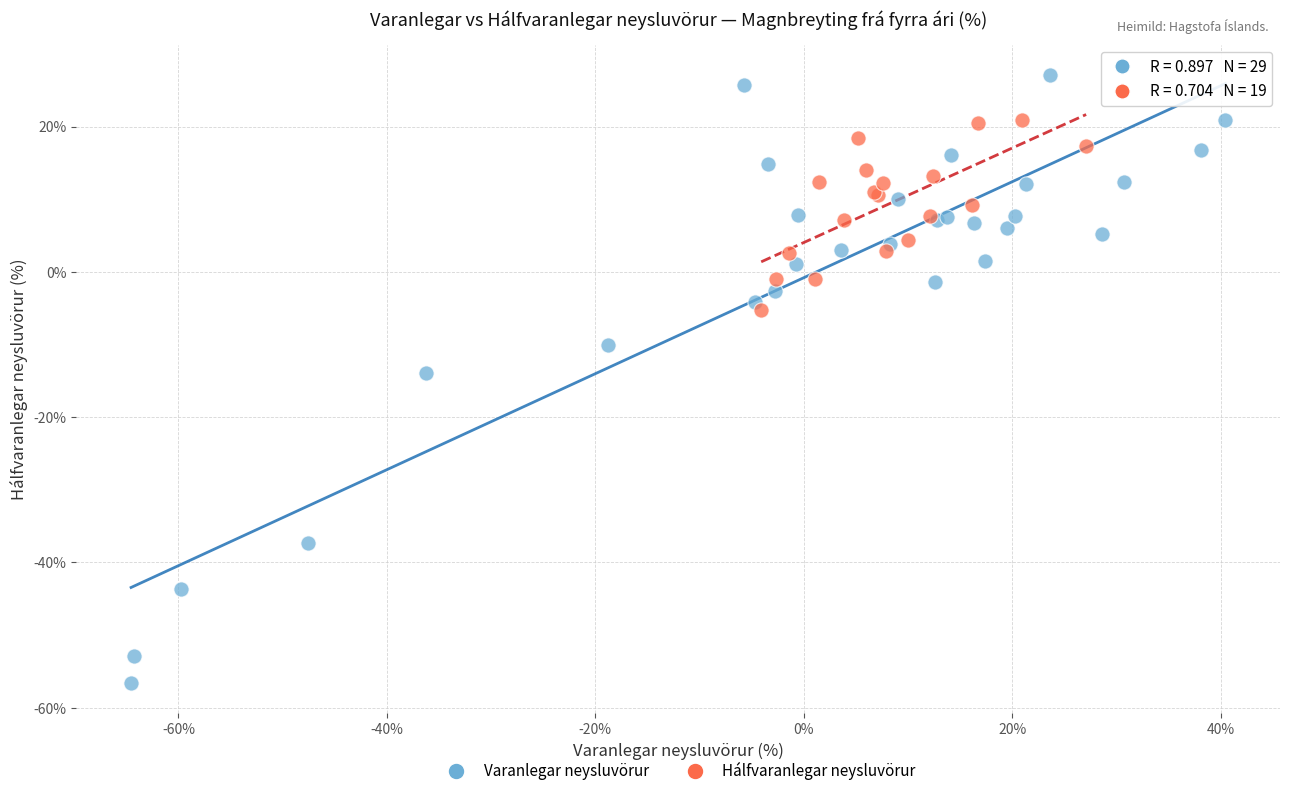

Which series has the largest Y range (max minus min)?

Varanlegar neysluvörur